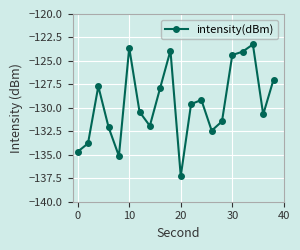

Does the chart display data point markers on the line(s)?

Yes